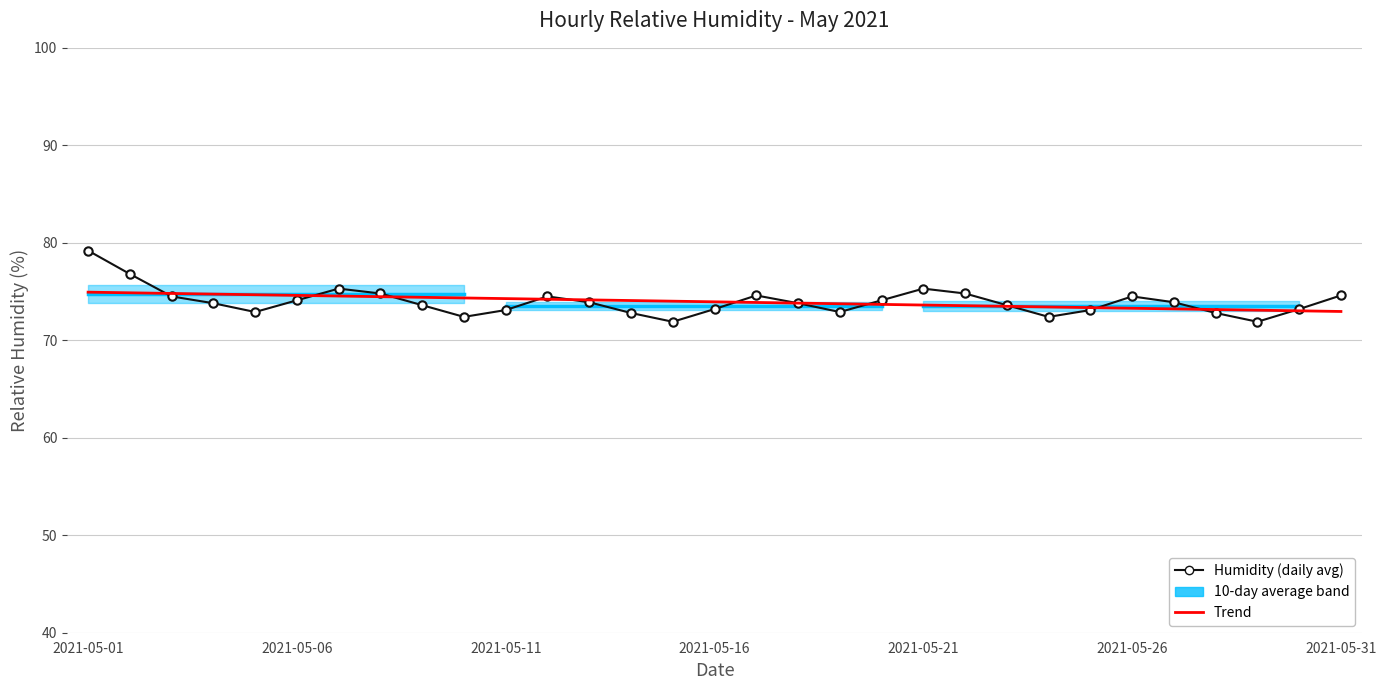

What is the sum of the Humidity (daily avg) values at 17 and 10?

146.9